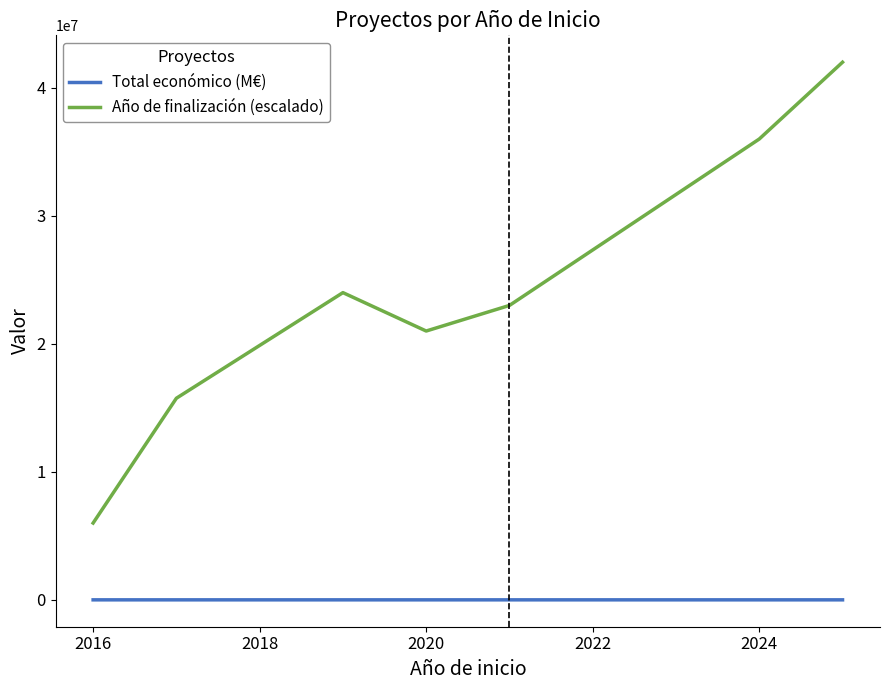

True or false: Total económico (M€) and Año de finalización (escalado) cross at least once.

False